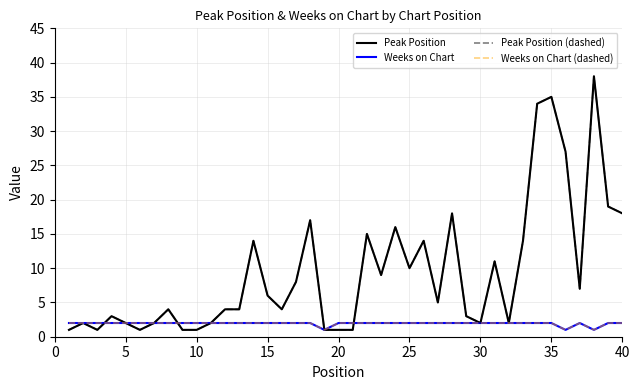

Is this an area chart (filled region under the line)?

No